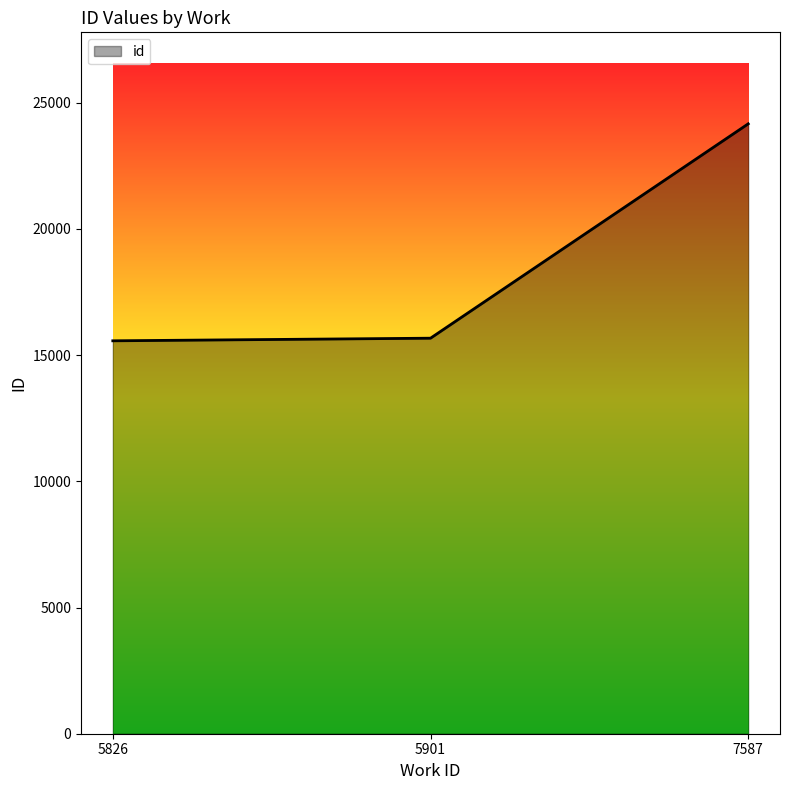

Between 7587 and 5826, which is larger?

7587